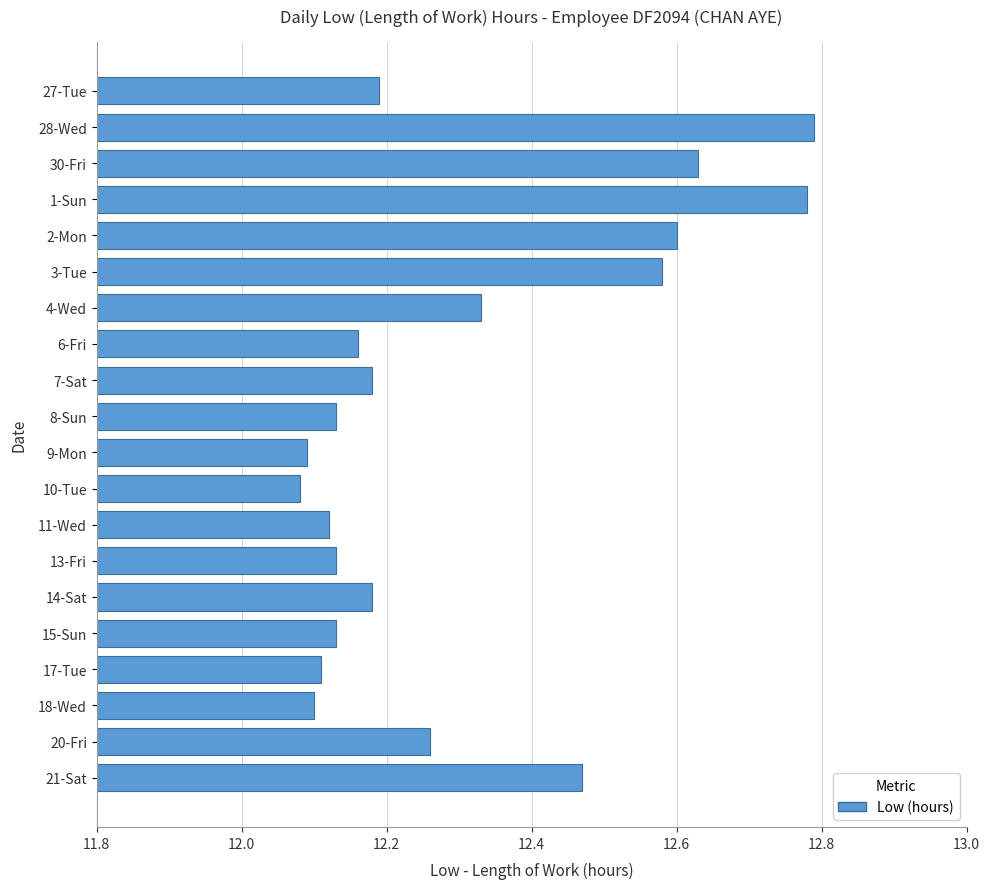

What position from the top is 2-Mon?

5